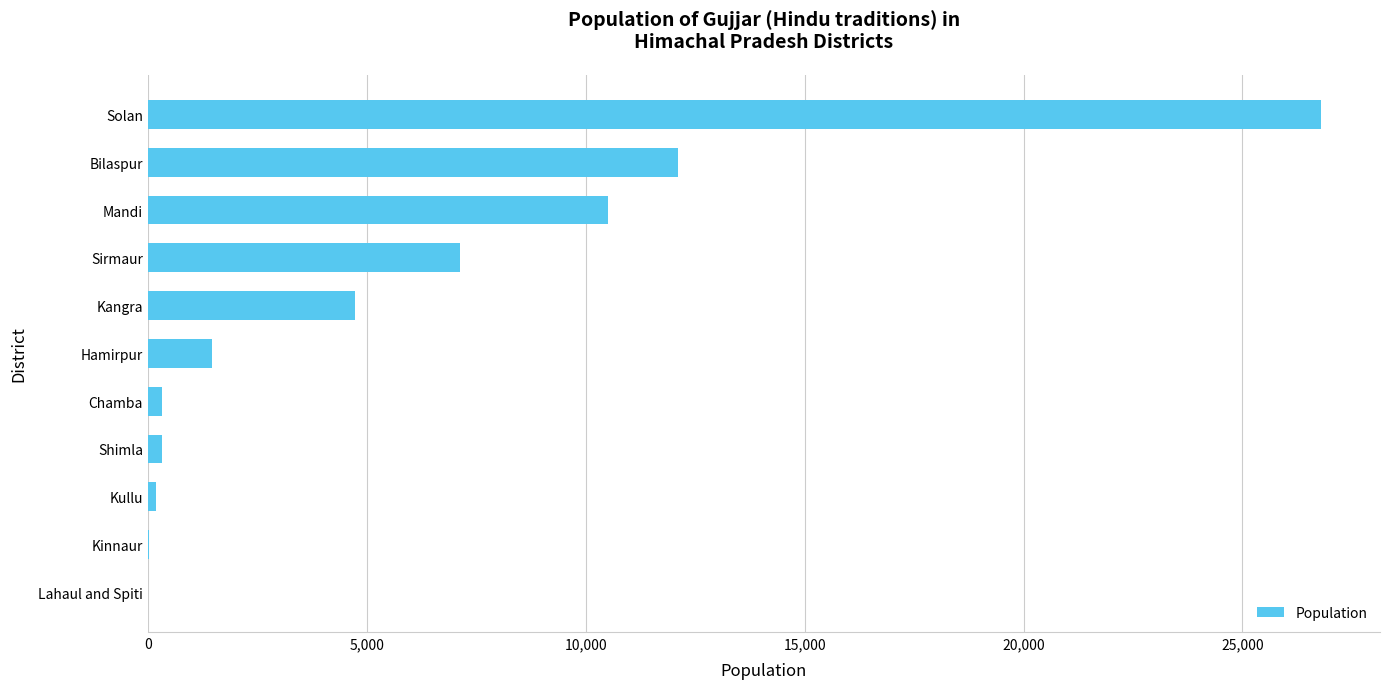

Where is the data nearest to the value 13405?

Bilaspur